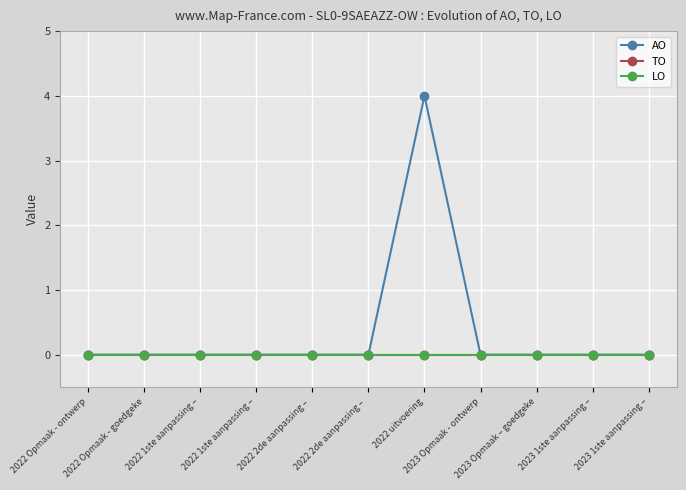

Reading left to right, extract all data points from this chart.

AO: 0	0	0	0	0	0	4	0	0	0	0
TO: 0	0	0	0	0	0	0	0	0	0	0
LO: 0	0	0	0	0	0	0	0	0	0	0